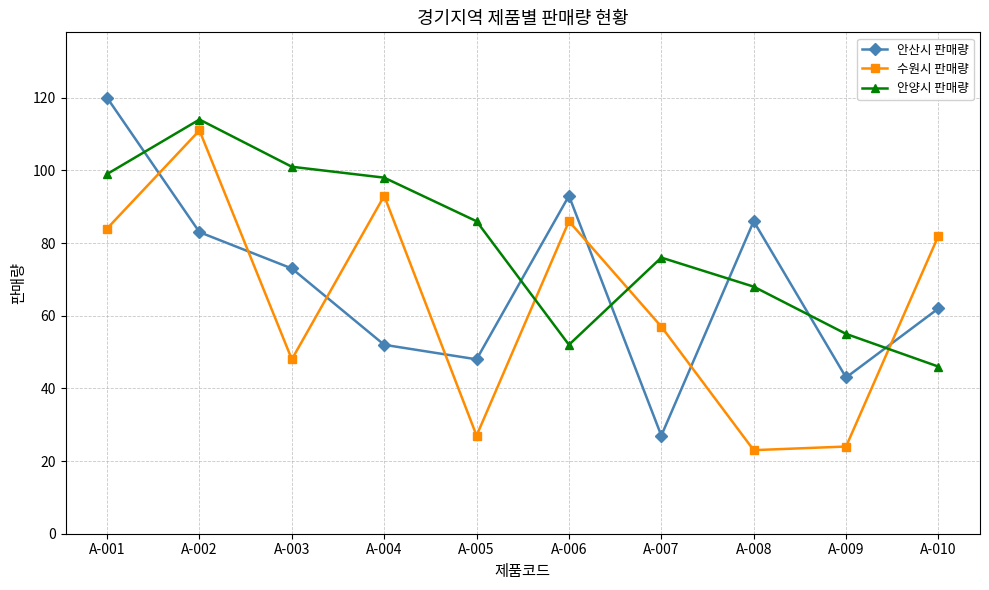

What is the minimum value for 안양시 판매량?

46